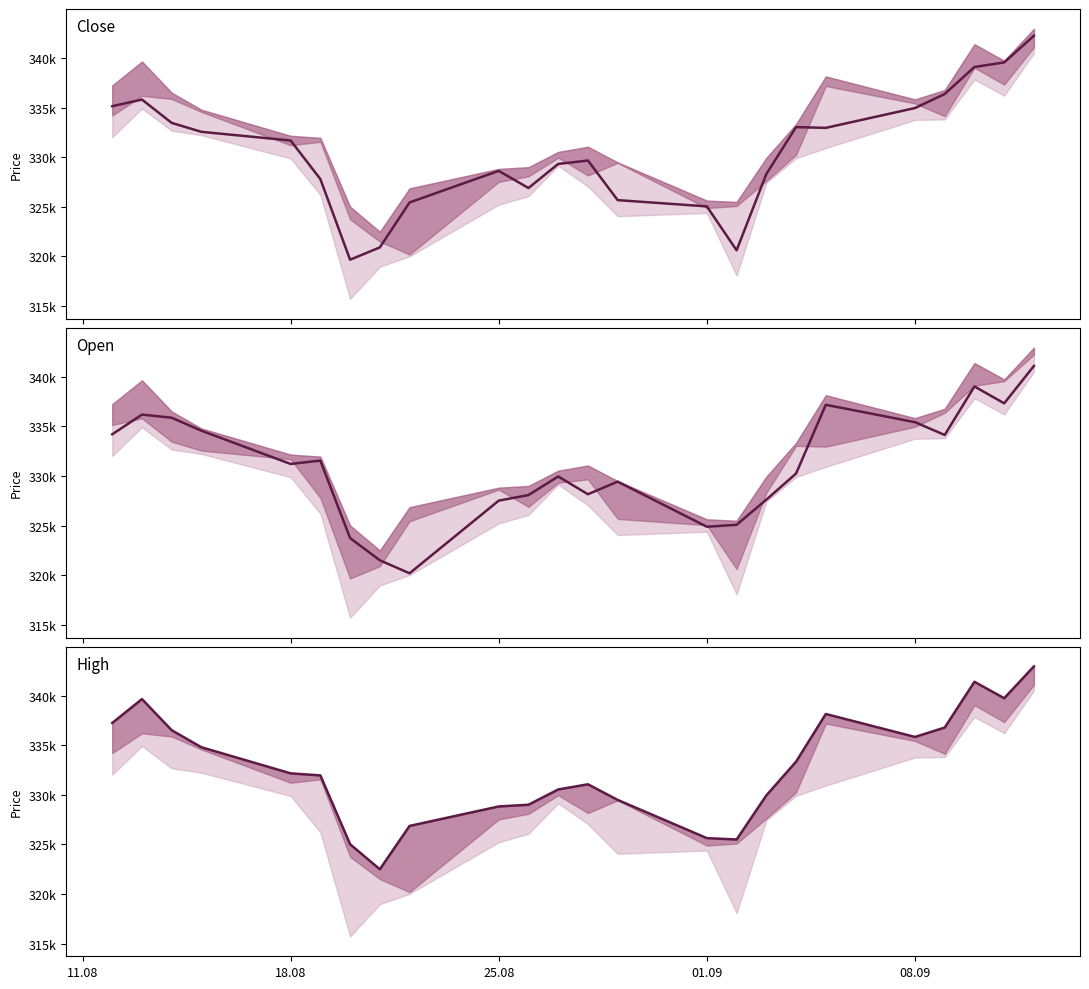

What is the average value of the Open series?

331010